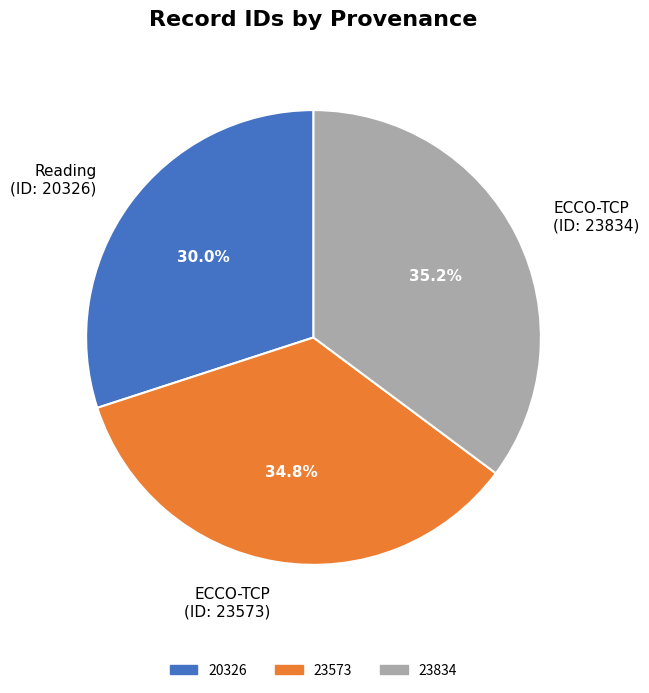

Combined, what portion of the pie is Reading (ID: 20326) and ECCO-TCP (ID: 23834)?

65.2%